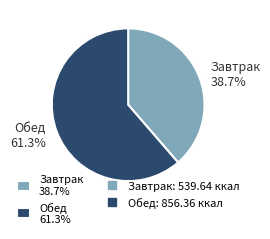

Which slice is the largest?

Обед